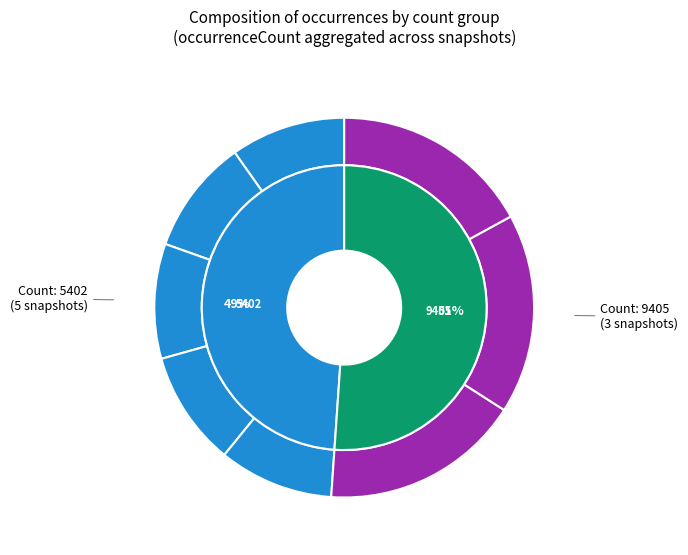

To the nearest percent, what portion does 2019-07-01 represent?

17%